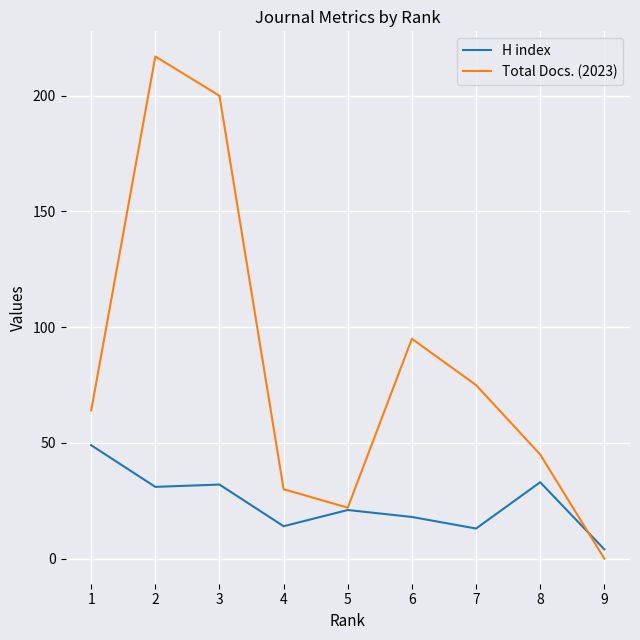

Where is the first local minimum for H index?

2